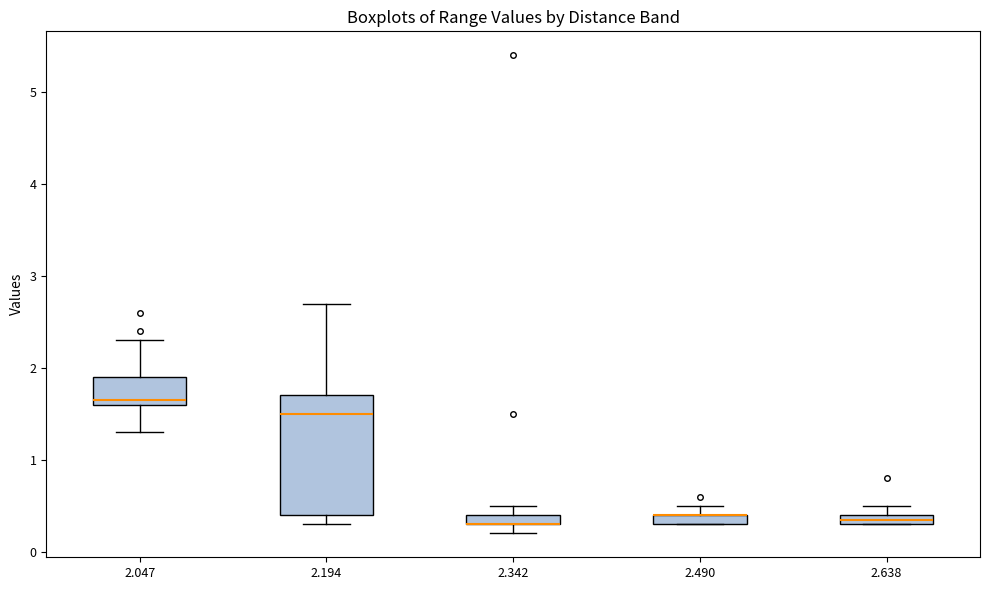

Which box is the tallest, from its lower edge to its upper edge?

2.194